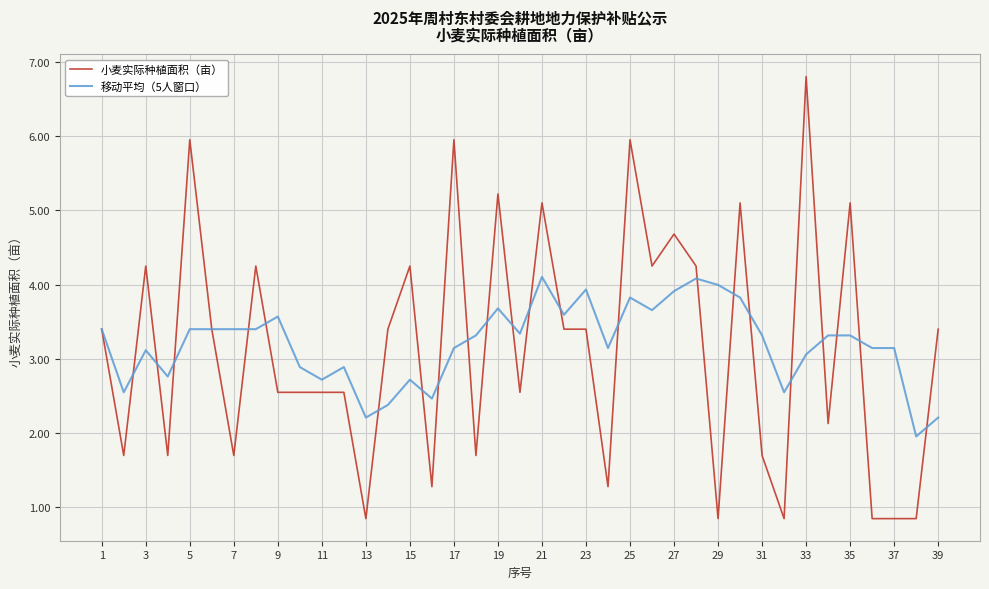

Which series has the largest range (max minus min)?

小麦实际种植面积（亩）